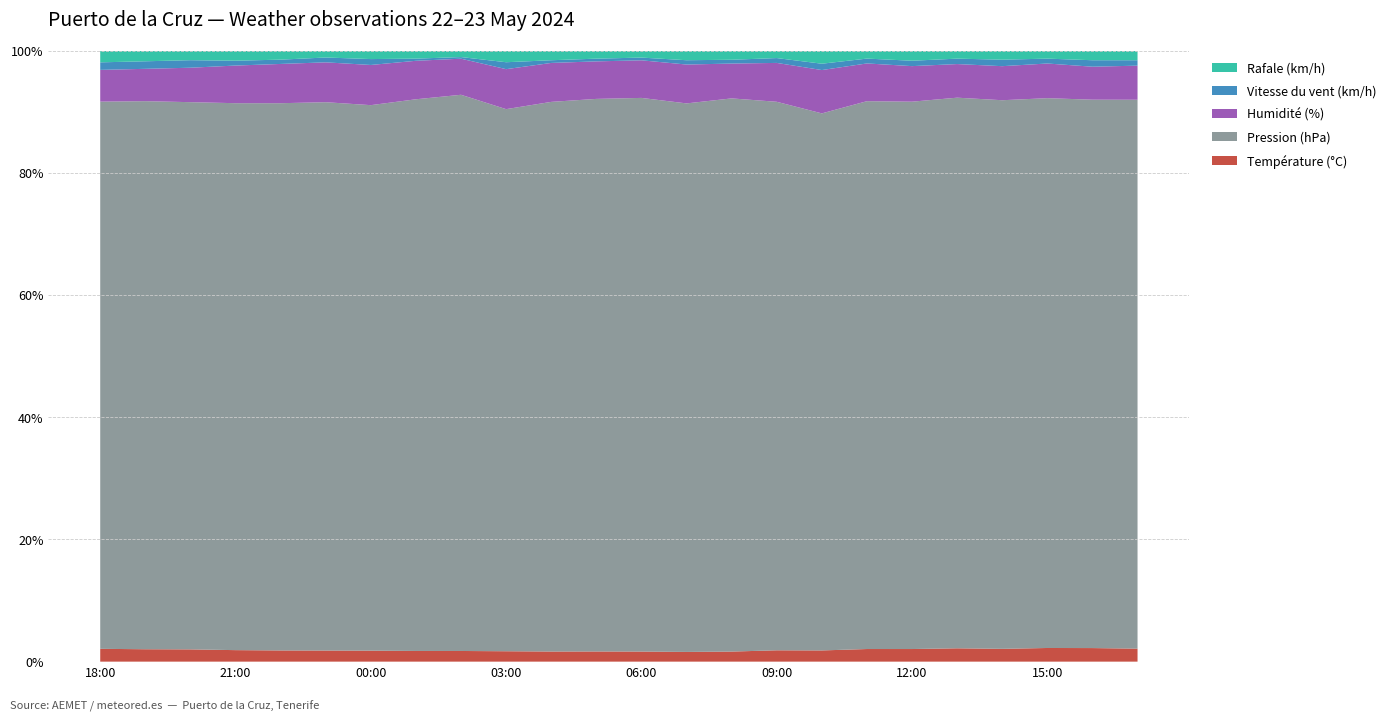

Reading left to right, what are all the values shown in this chart?

Température (°C): 18:00=23.8	19:00=23.0	20:00=22.8	21:00=21.4	22:00=20.8	23:00=20.6	00:00=20.5	01:00=19.7	02:00=19.5	03:00=19.5	04:00=18.7	05:00=18.7	06:00=18.5	07:00=18.0	08:00=18.5	09:00=21.0	10:00=21.2	11:00=23.4	12:00=23.4	13:00=24.6	14:00=23.7	15:00=25.2	16:00=25.1	17:00=24.0
Pression (hPa): 18:00=1016.6	19:00=1016.8	20:00=1016.9	21:00=1017.3	22:00=1017.7	23:00=1018.1	00:00=1018.2	01:00=1017.9	02:00=1017.5	03:00=1016.9	04:00=1016.5	05:00=1016.1	06:00=1016.1	07:00=1016.2	08:00=1016.4	09:00=1016.2	10:00=1016.3	11:00=1016.1	12:00=1016.0	13:00=1015.4	14:00=1015.2	15:00=1014.9	16:00=1014.5	17:00=1014.4
Humidité (%): 18:00=59.0	19:00=60.0	20:00=64.0	21:00=70.0	22:00=73.0	23:00=74.0	00:00=75.0	01:00=71.0	02:00=66.0	03:00=75.0	04:00=72.0	05:00=69.0	06:00=69.0	07:00=72.0	08:00=64.0	09:00=72.0	10:00=82.0	11:00=70.0	12:00=66.0	13:00=62.0	14:00=63.0	15:00=64.0	16:00=61.0	17:00=63.0
Vitesse du vent (km/h): 18:00=14.0	19:00=14.0	20:00=14.0	21:00=9.0	22:00=8.0	23:00=9.0	00:00=11.0	01:00=4.0	02:00=3.0	03:00=13.0	04:00=5.0	05:00=5.0	06:00=5.0	07:00=8.0	08:00=7.0	09:00=9.0	10:00=12.0	11:00=9.0	12:00=10.0	13:00=10.0	14:00=12.0	15:00=9.0	16:00=12.0	17:00=10.0
Rafale (km/h): 18:00=22.0	19:00=20.0	20:00=18.0	21:00=19.0	22:00=17.0	23:00=13.0	00:00=16.0	01:00=15.0	02:00=12.0	03:00=22.0	04:00=18.0	05:00=15.0	06:00=13.0	07:00=18.0	08:00=17.0	09:00=14.0	10:00=25.0	11:00=15.0	12:00=19.0	13:00=15.0	14:00=17.0	15:00=15.0	16:00=18.0	17:00=18.0